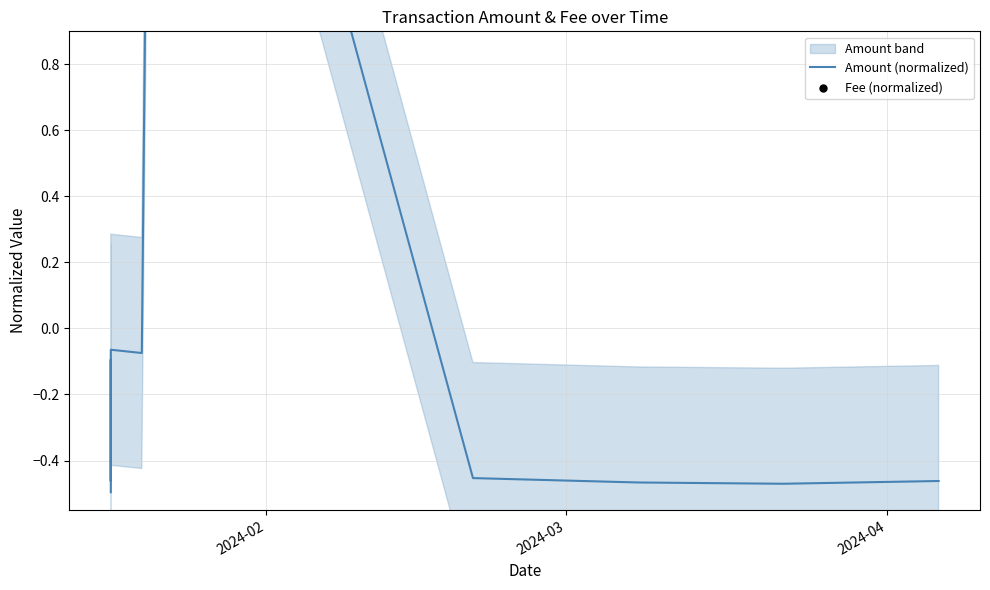

Is the value of Fee (normalized) at 5 greater than the value of Amount (normalized) at 3?

No